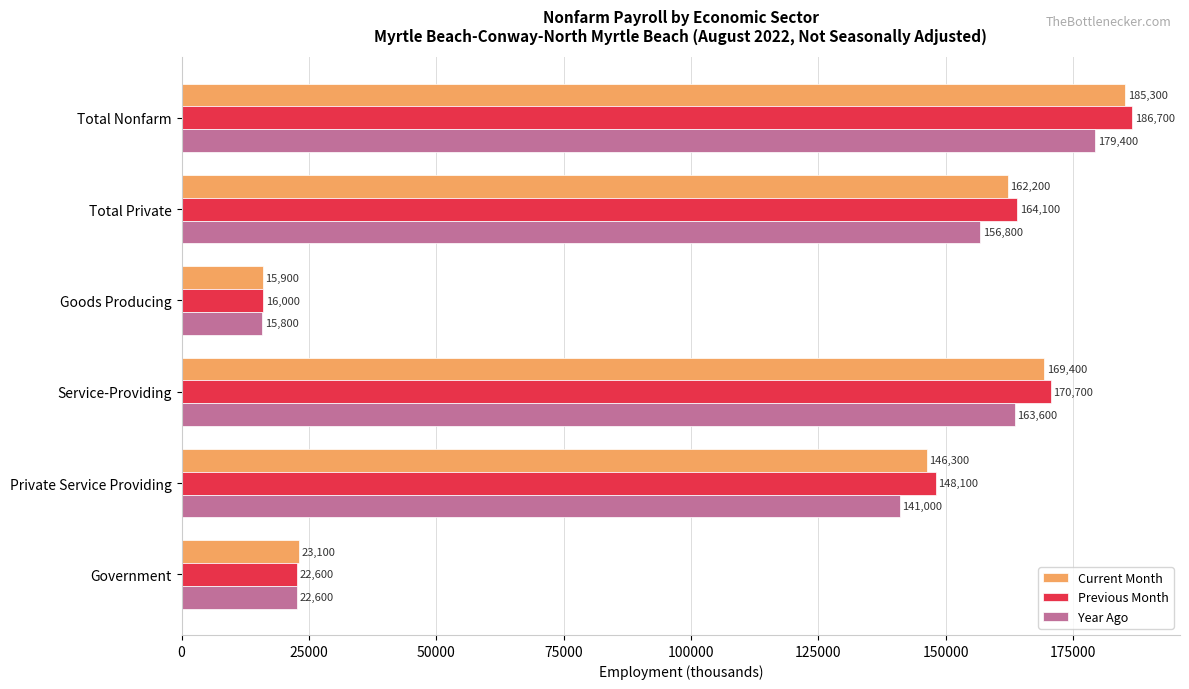

Where is Previous Month nearest to the value 101350?

Private Service Providing